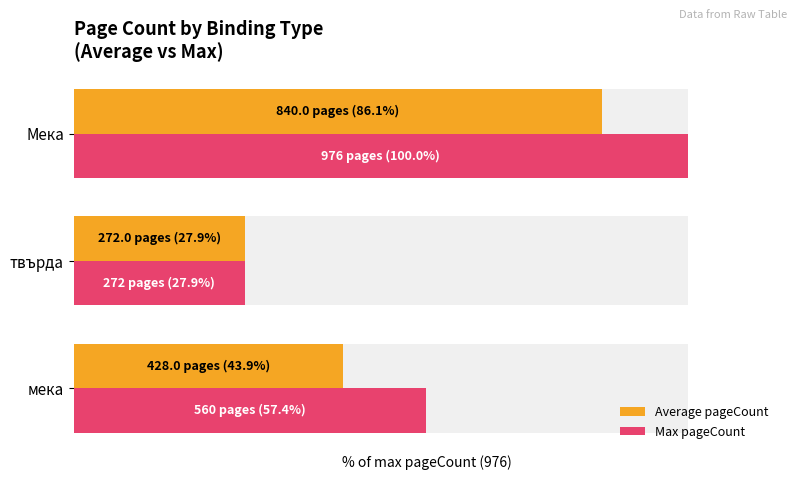

What is the highest value of the Max pageCount series?

100.0